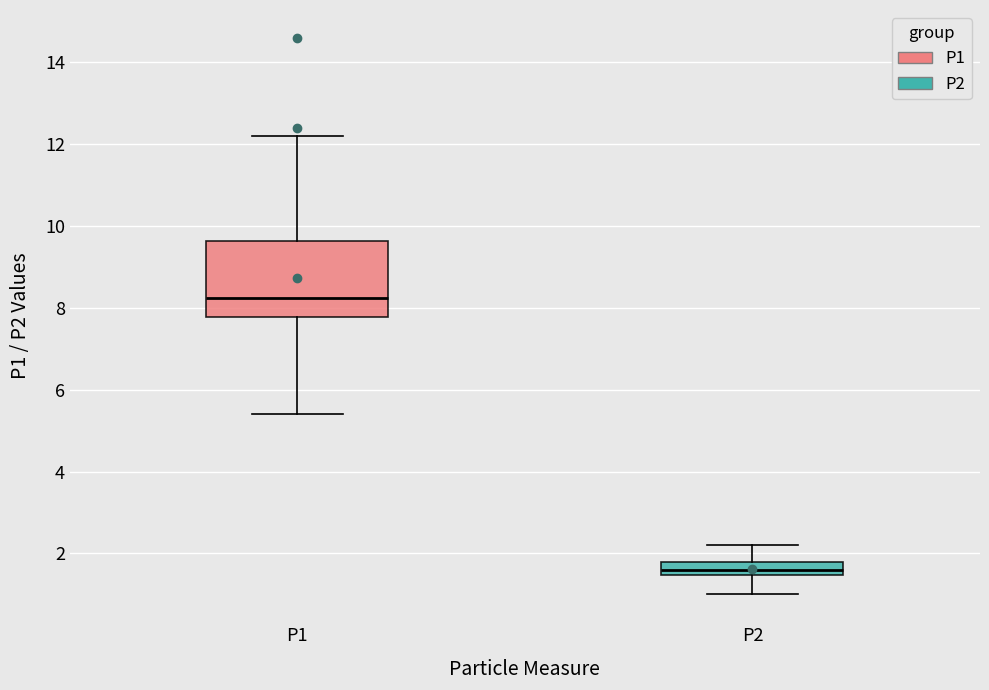

Reading left to right, read every box against the y-axis: the position of its median line, the range the box covers, and the ends of its whiskers. The values are not printed on the chart, so give them approximately, as read against the axis.

P1: median 8.2, box 7.8 to 9.6, whiskers 5.4 to 12.2
P2: median 1.6, box 1.4 to 1.8, whiskers 1.0 to 2.2